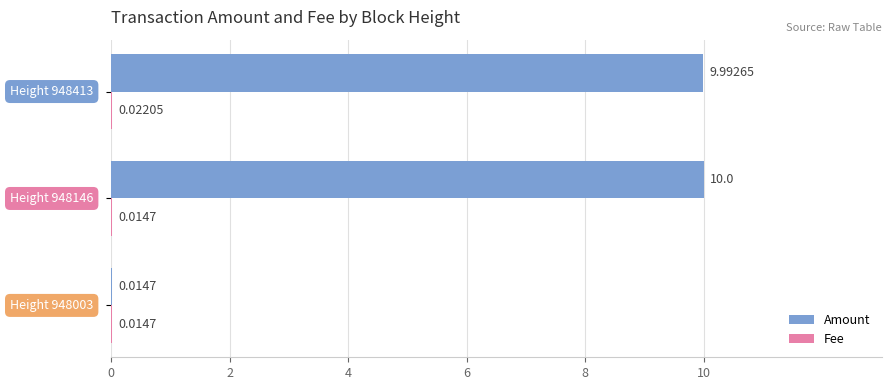

Which series has the largest total across all categories?

Amount